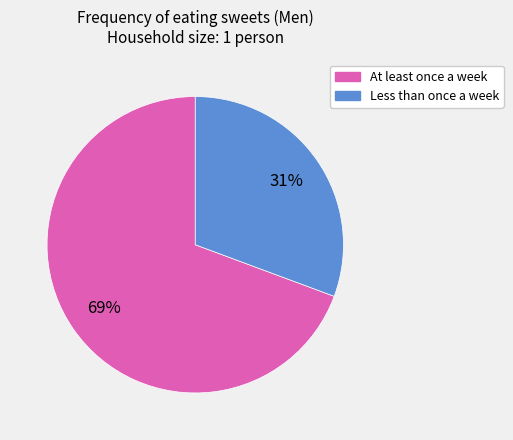

To the nearest percent, what is the average slice percentage?

50%